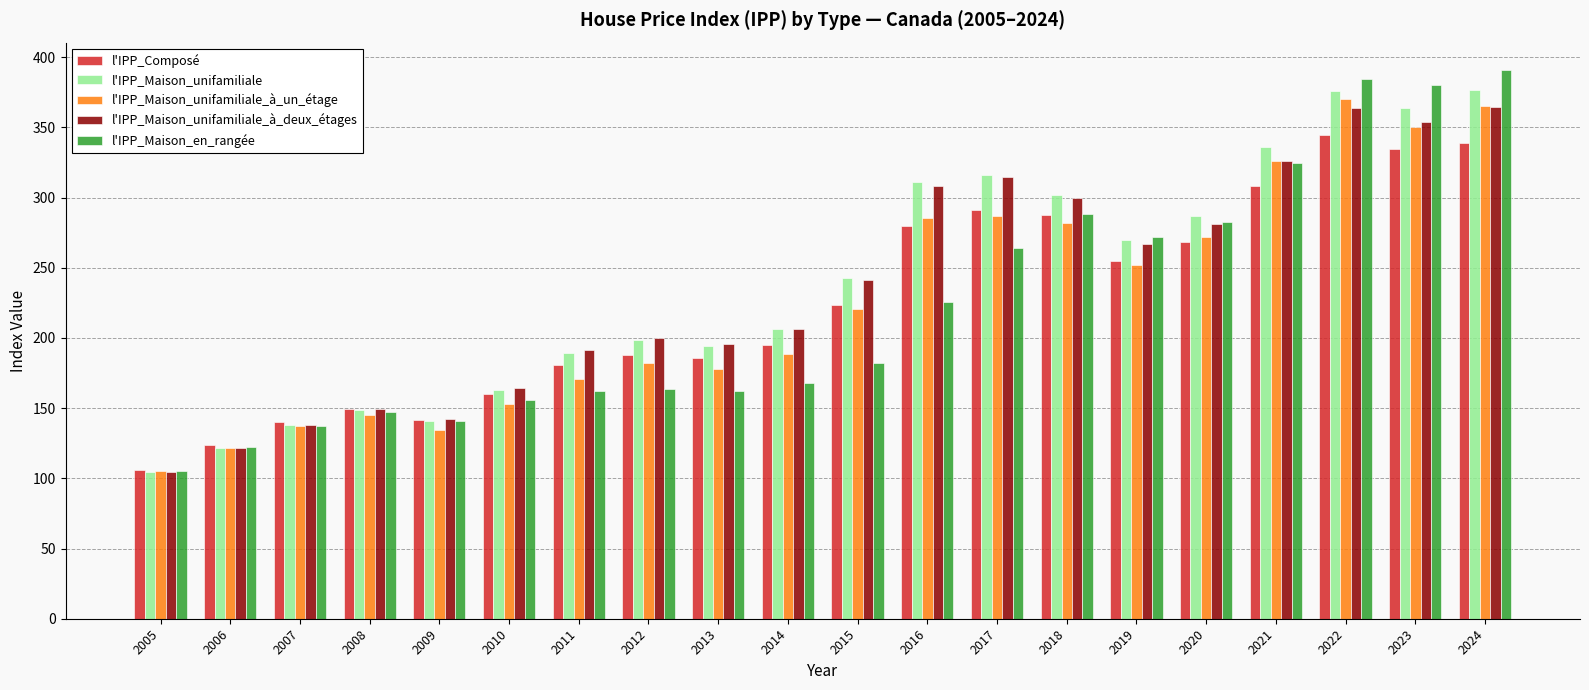

Which category has the highest value in the l'IPP_Maison_en_rangée series?

2024